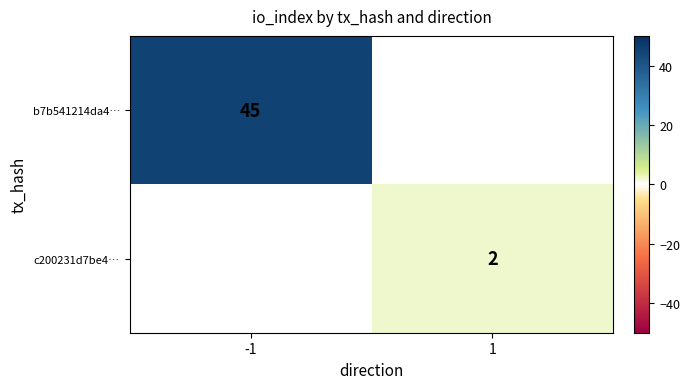

How many positive values does the c200231d7be4… series have?

1